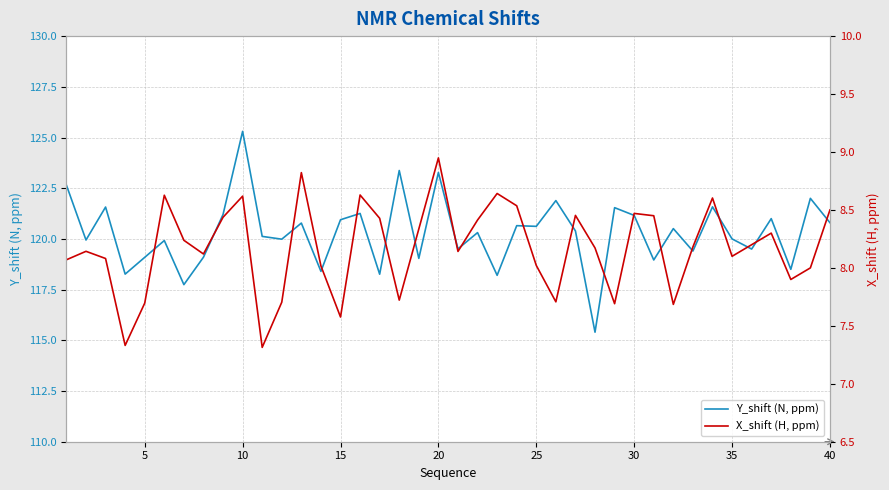

How many values in the X_shift (H, ppm) series are below 8?

10